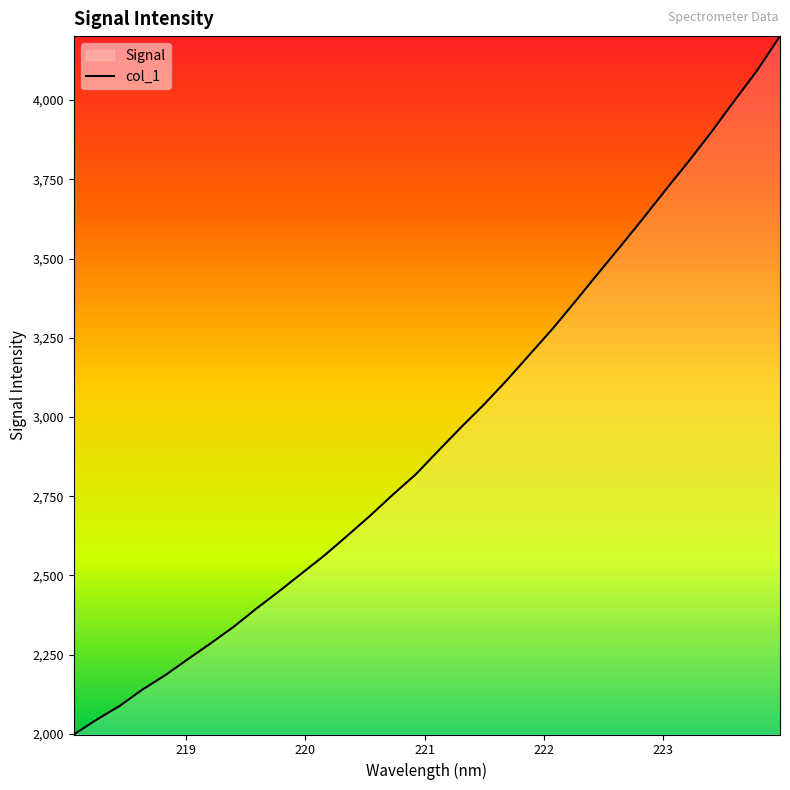

What is the minimum value shown in the chart?

1997.9